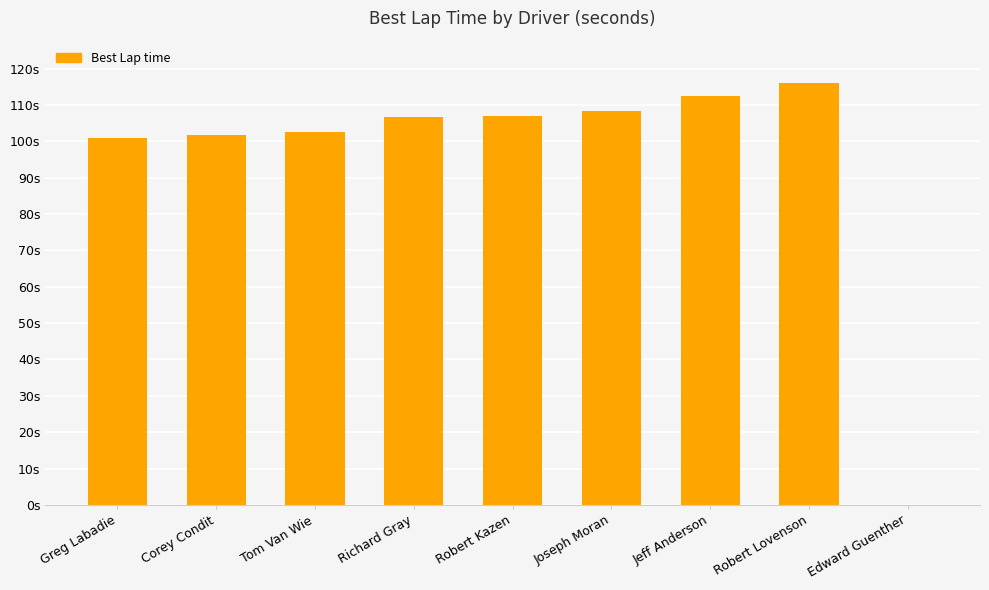

Reading left to right, extract all data points from this chart.

Greg Labadie=100.9	Corey Condit=101.8	Tom Van Wie=102.7	Richard Gray=106.7	Robert Kazen=106.9	Joseph Moran=108.2	Jeff Anderson=112.4	Robert Lovenson=116.1	Edward Guenther=0.0